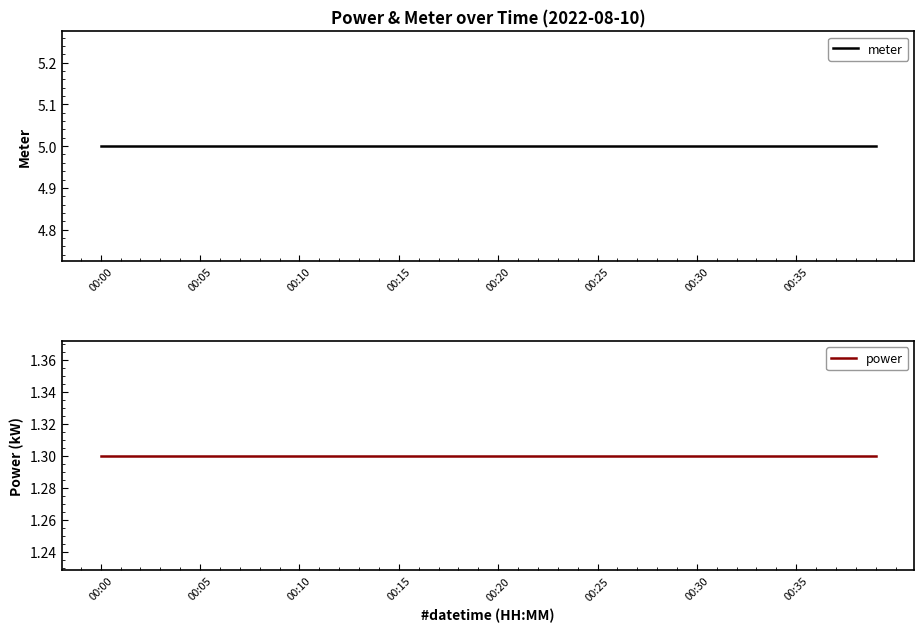

What is the maximum value shown in the chart?

5.0